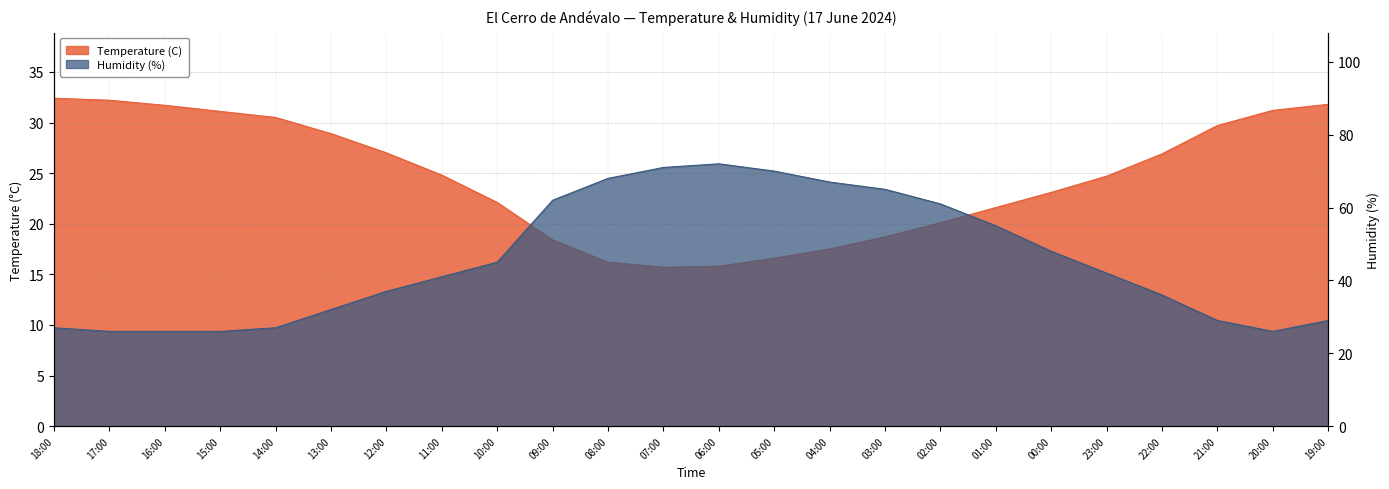

Is the value of Humidity (%) at 10:00 greater than the value of Temperature (C) at 12:00?

Yes